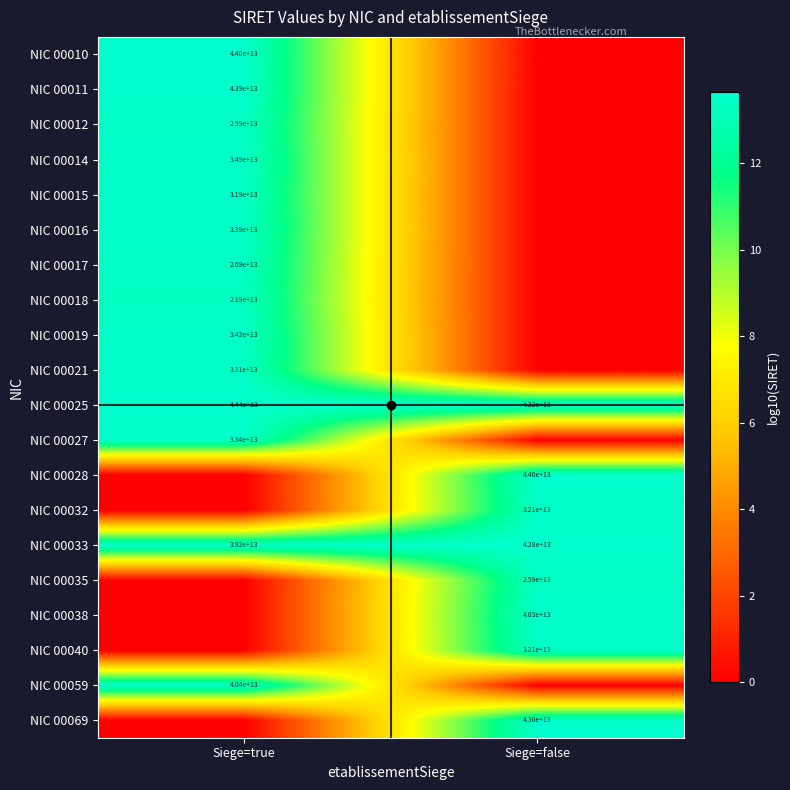

The NIC 00016 series shows 33900000000000 at Siege=true. True or false?

True